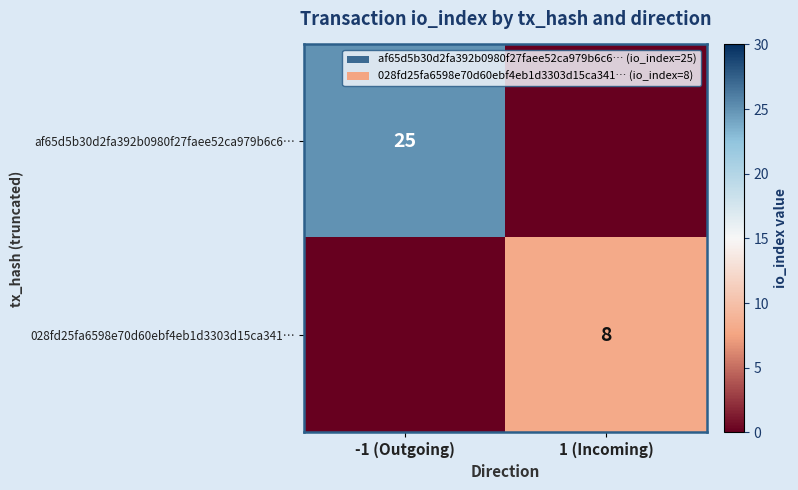

At how many categories does at least one series exceed 18?

1